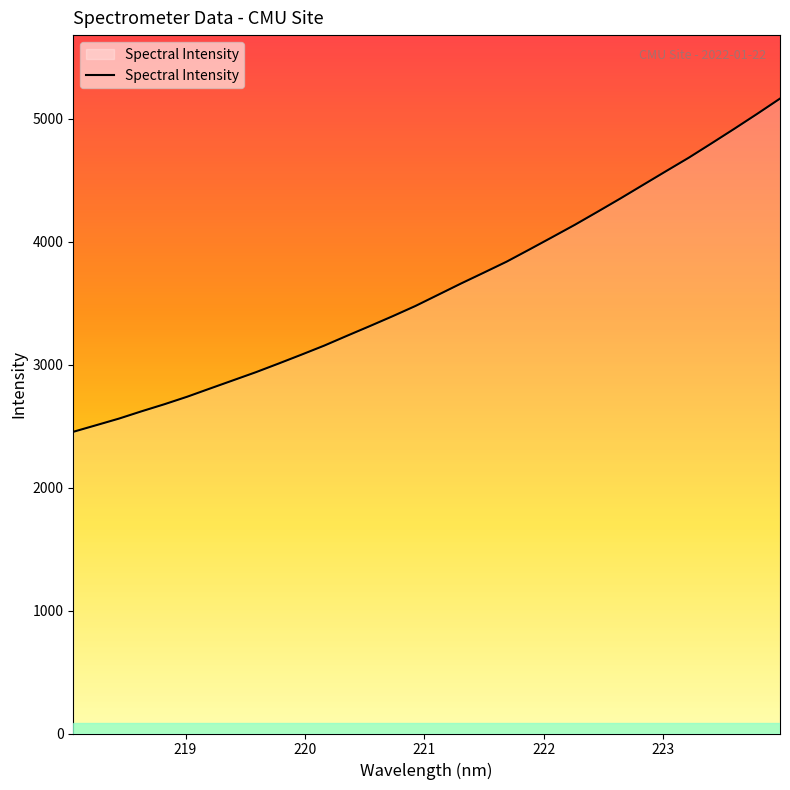

What is the difference between the maximum and minimum values?

2710.1